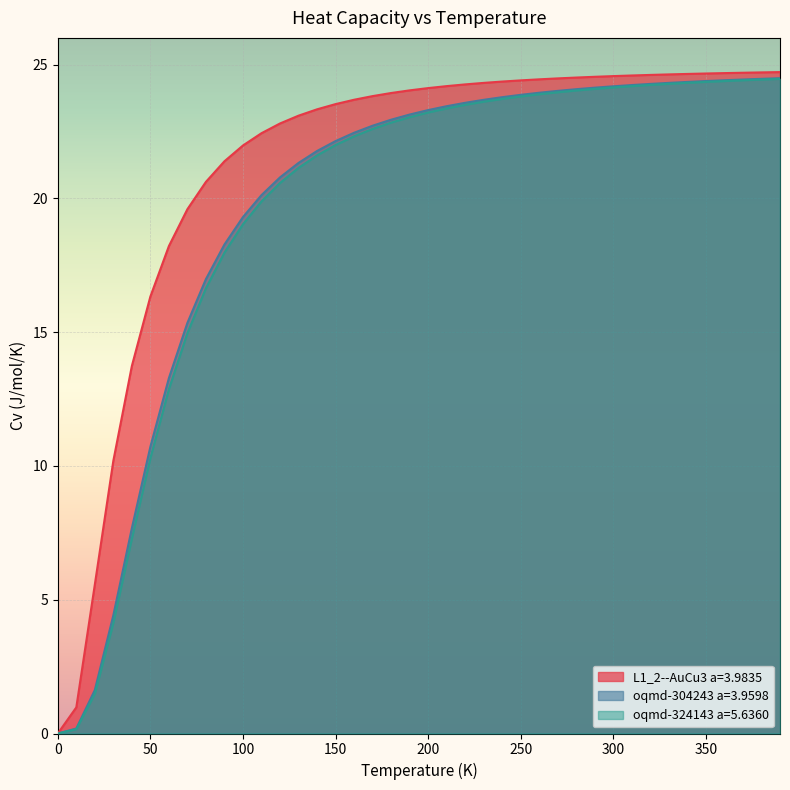

What is the total value across all series at 230.0?

71.6